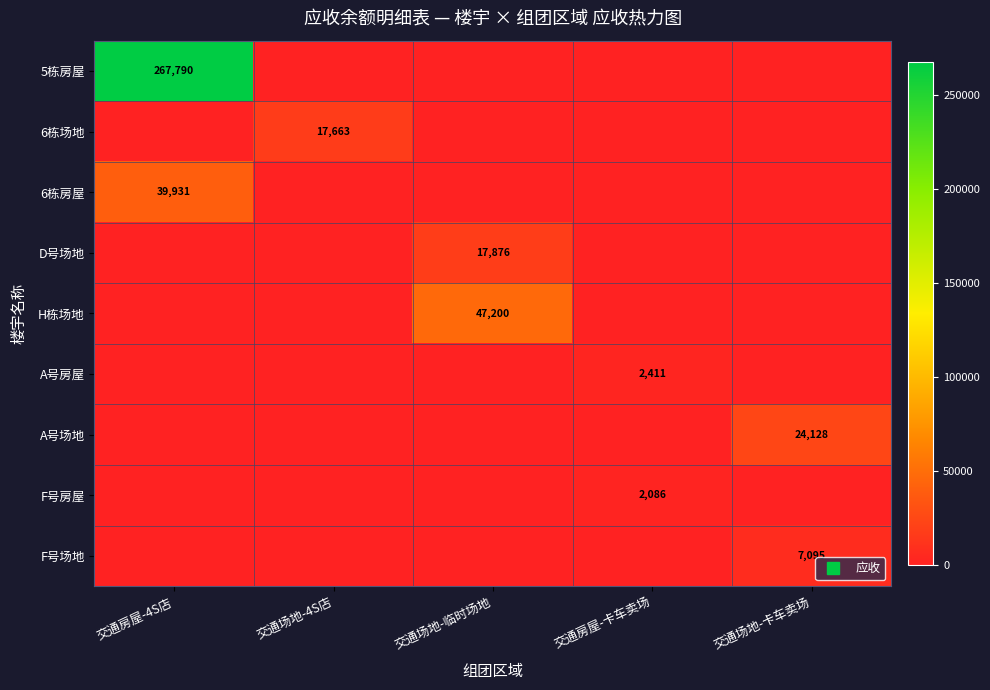

What is the sum of all 6栋场地 values?

17663.0